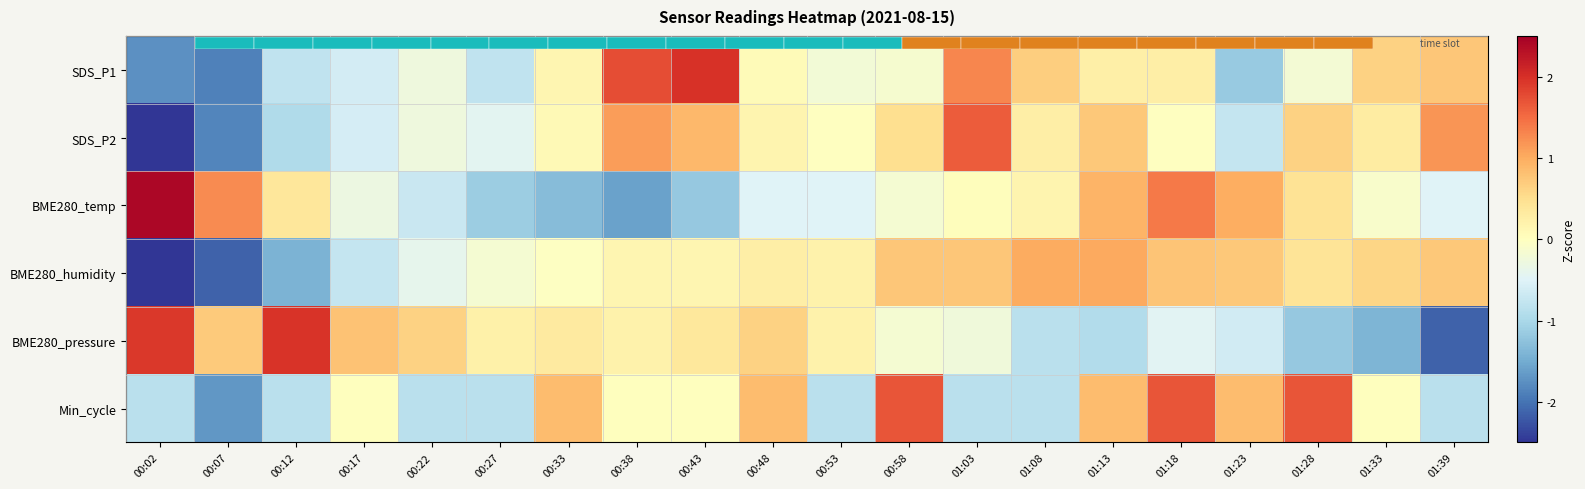

At how many categories does at least one series exceed -1?

20